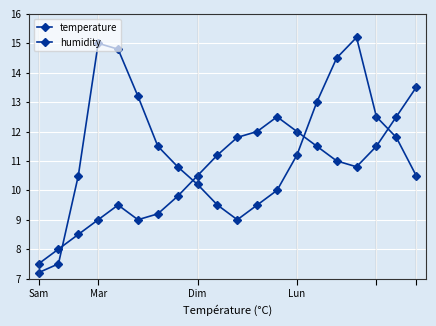

How many lines are shown in the chart?

2